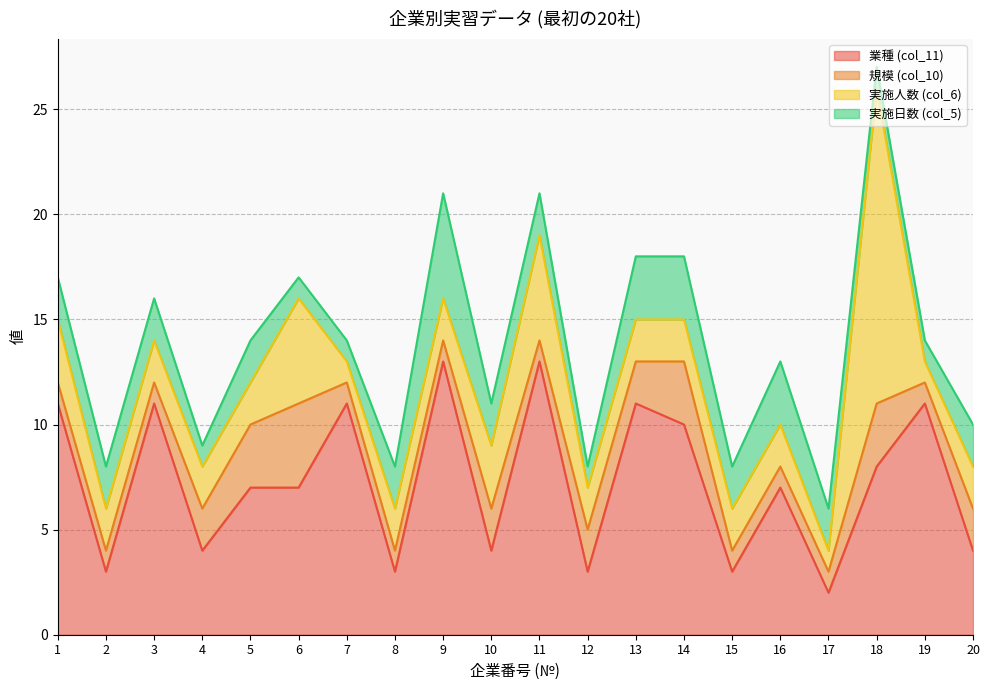

How many interior local peaks does the 業種 (col_11) series have?

7